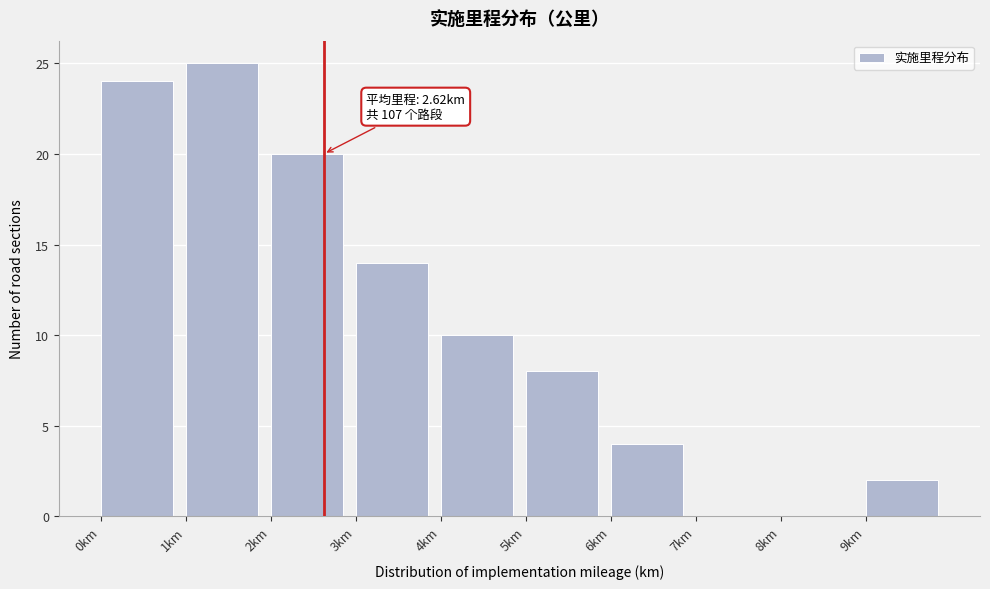

Over which range of the x-axis is the bar tallest?

1 to 2